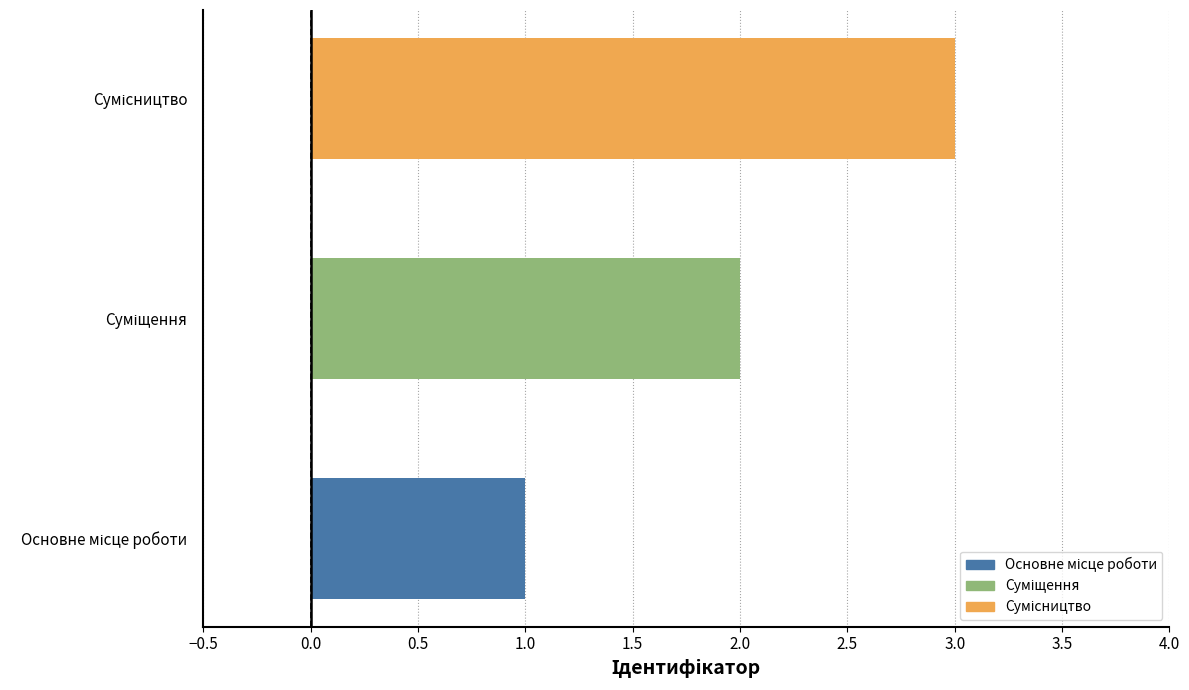

What is the sum of all values?

6